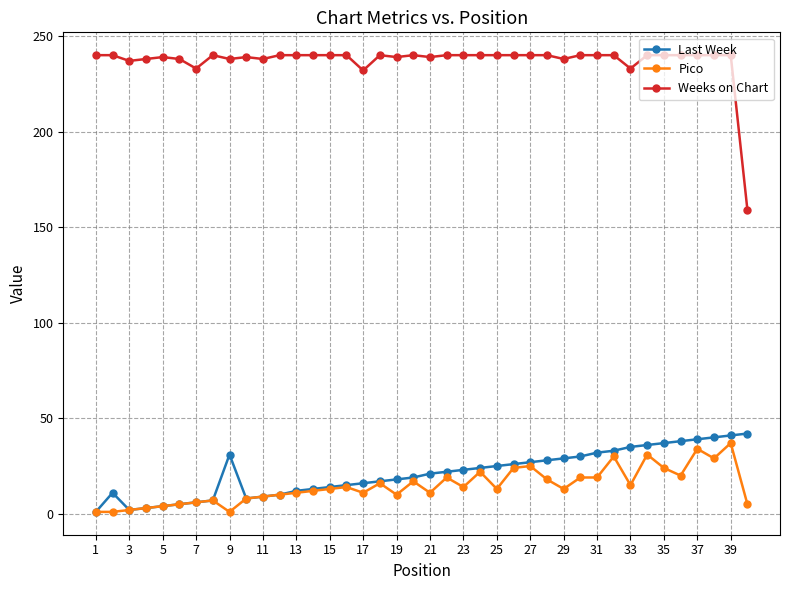

True or false: Pico and Weeks on Chart intersect in this chart.

False